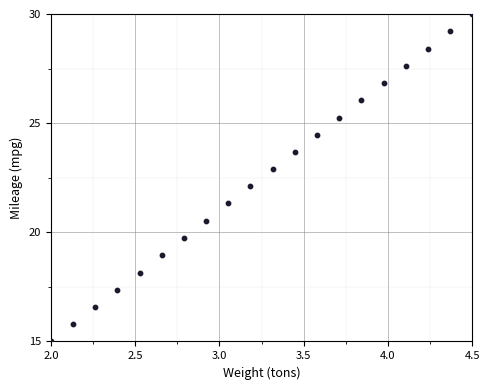

What is the range of X values (max minus min)?

2.5